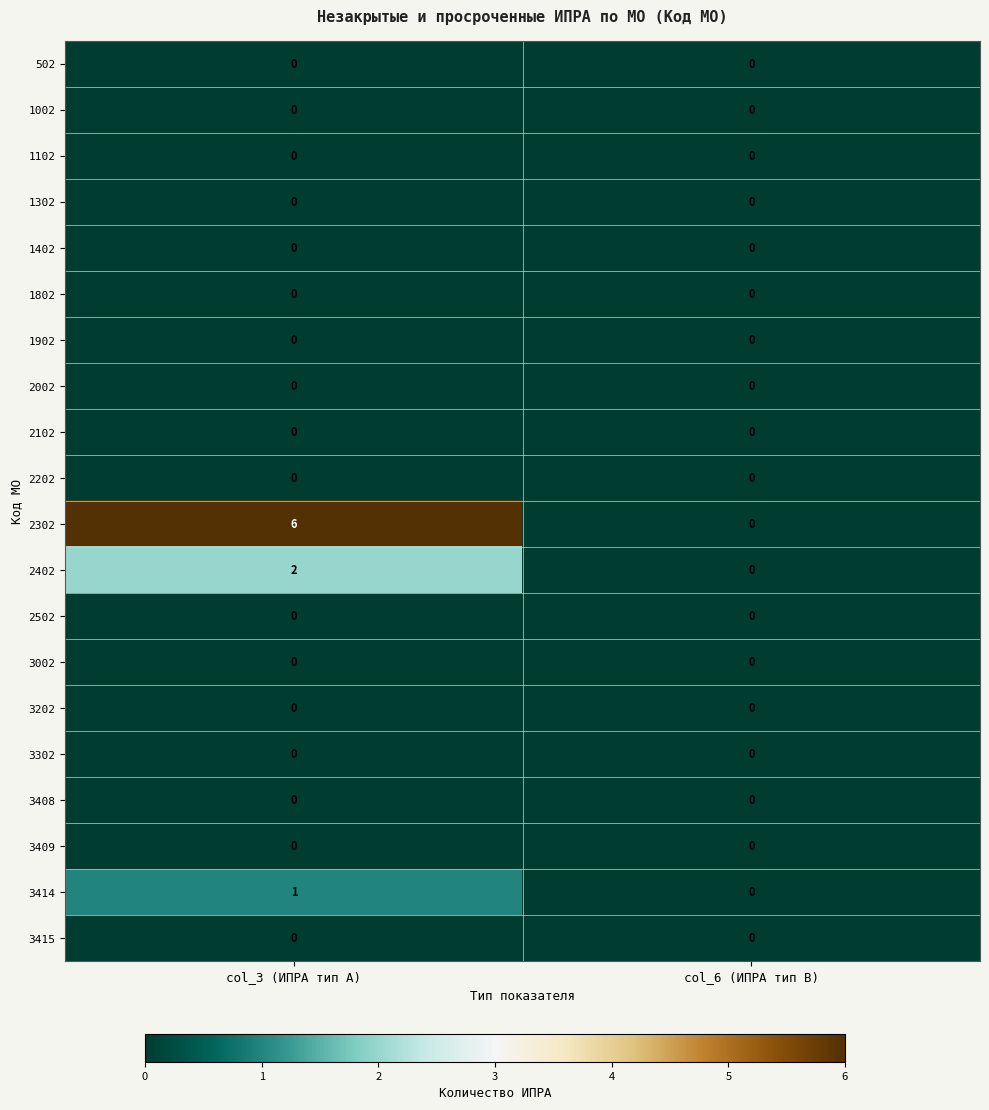

At which category is the sum across all series the highest?

col_3 (ИПРА тип A)